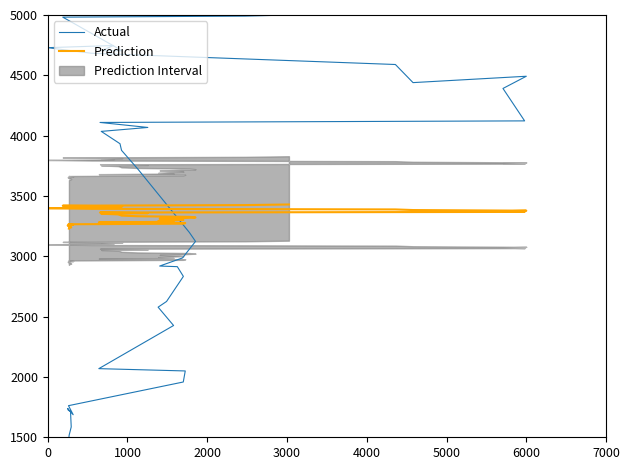

Which series has the widest spread of values?

Actual